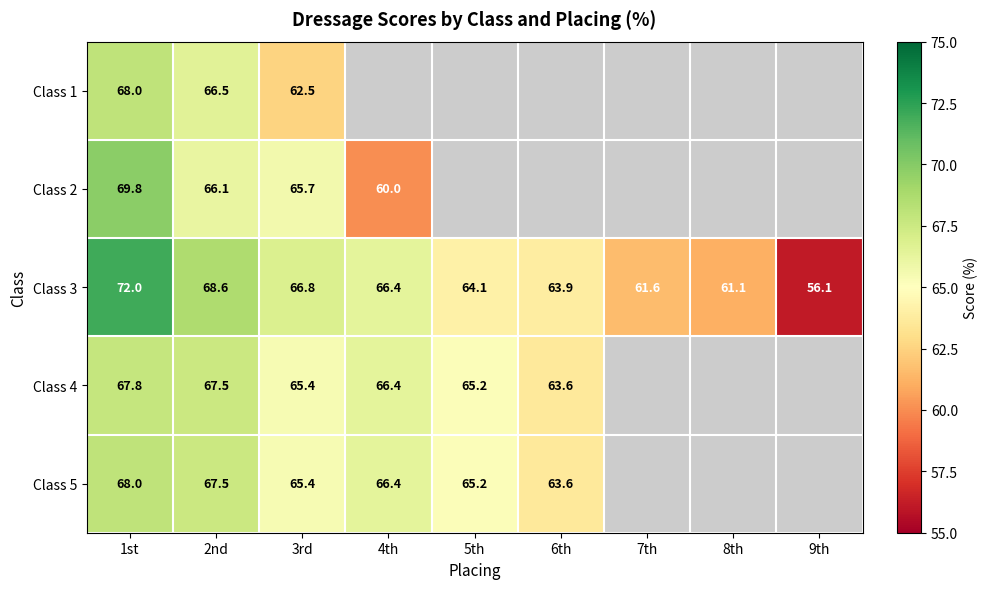

What is the sum of the Class 2 values at 1st and 3rd?

135.5